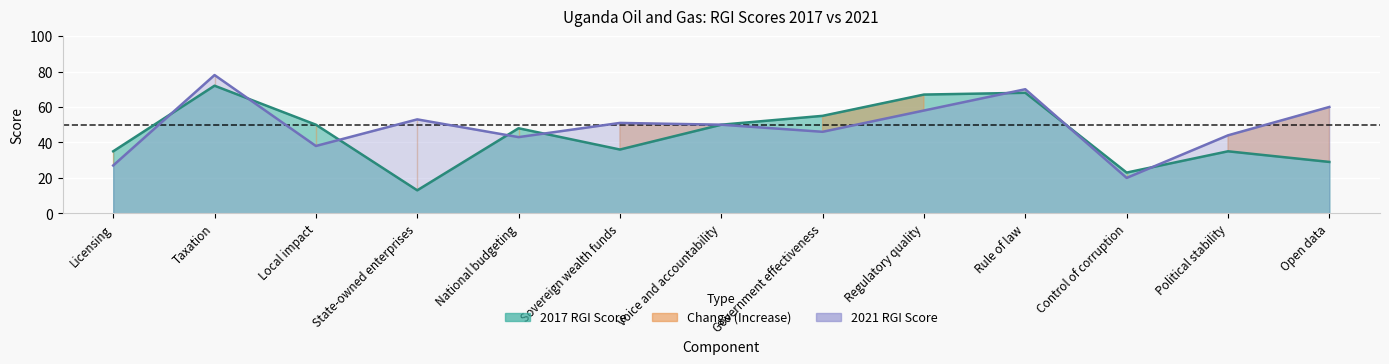

What is the sum of all 2017 RGI Score values?

581